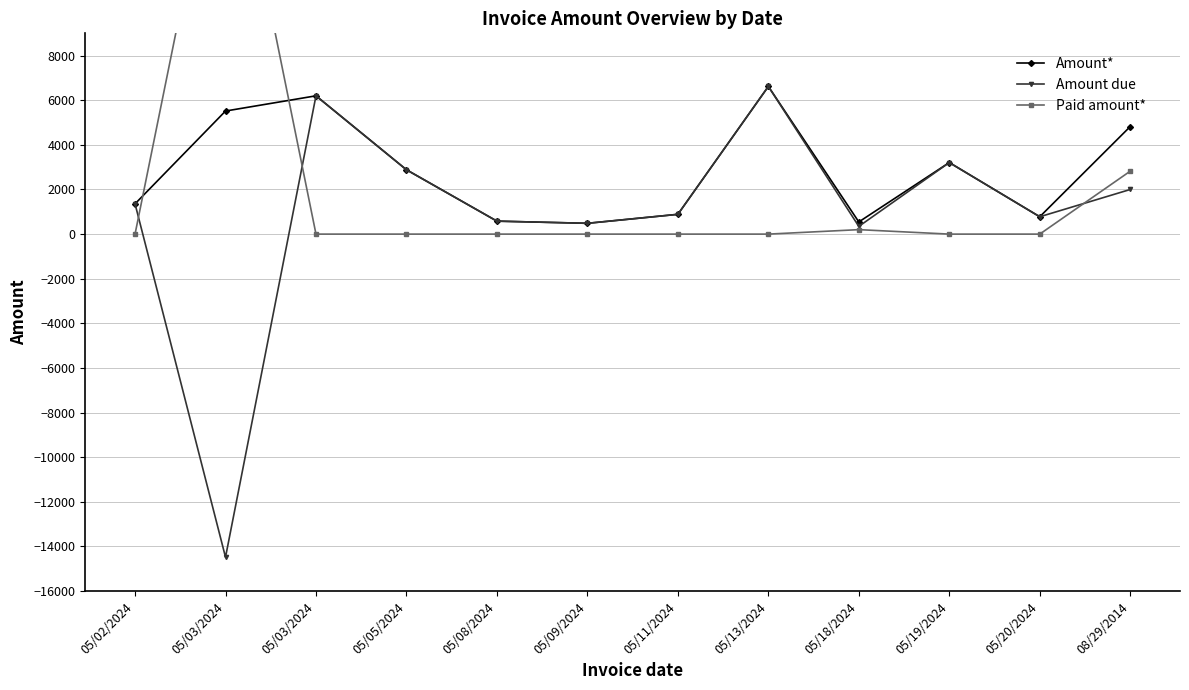

The value of Amount* at 05/05/2024 is 1745.2. True or false?

False